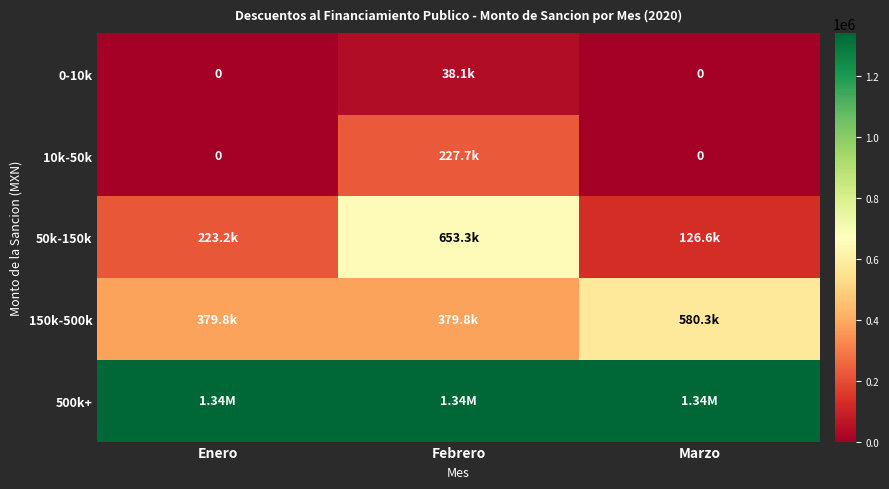

What is the approximate value of 50k-150k at Enero?

223244.8